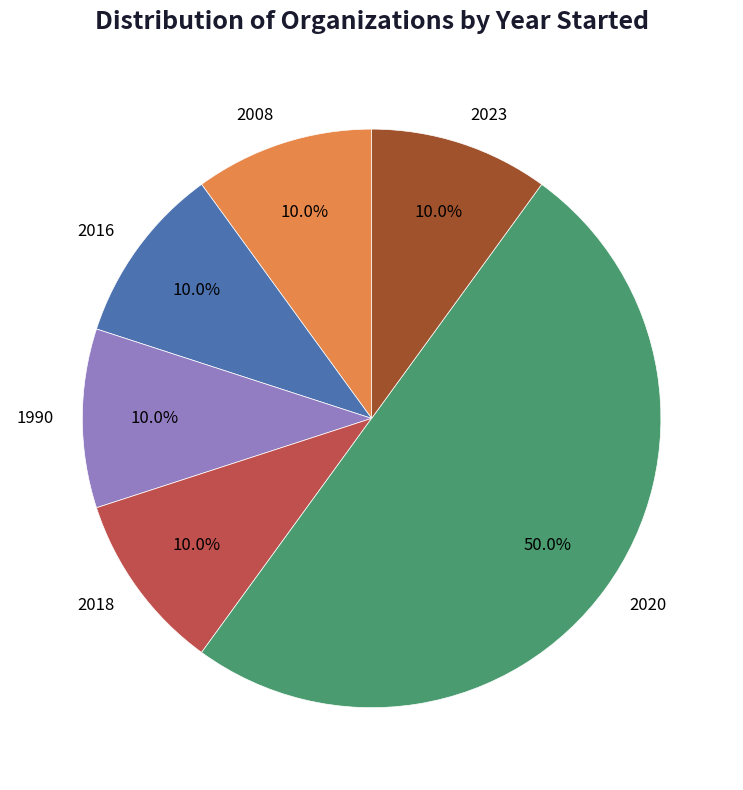

Approximately how many times larger is the value at 2023 compared to 2018?

1.0